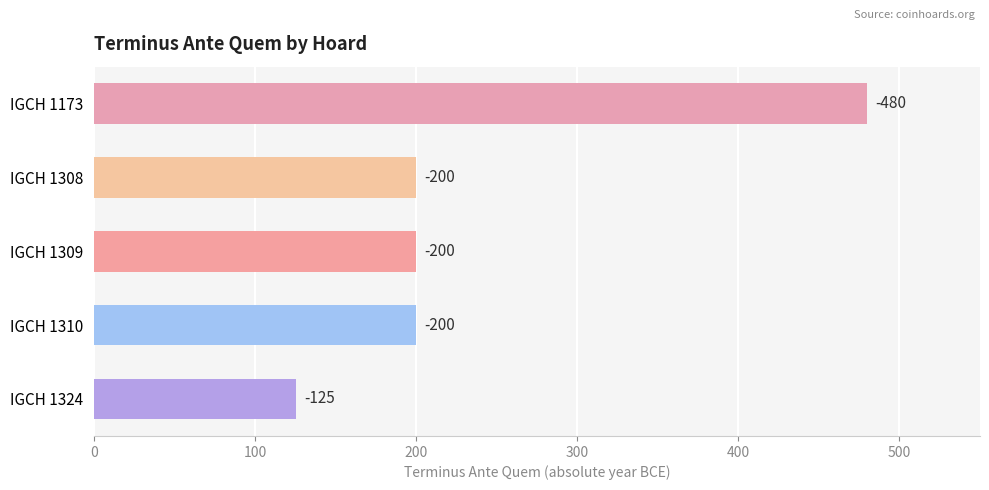

Does the chart contain any negative values?

No